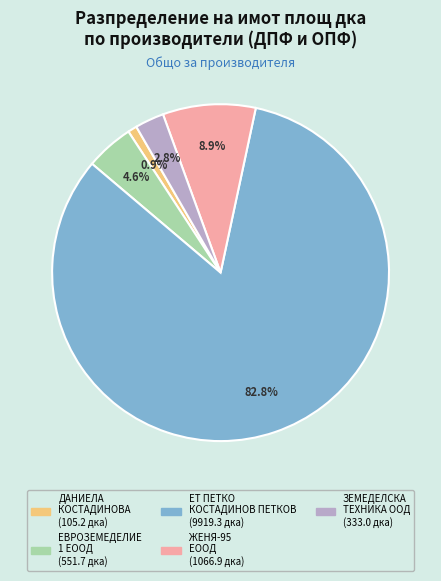

Does any single category account for the majority?

Yes